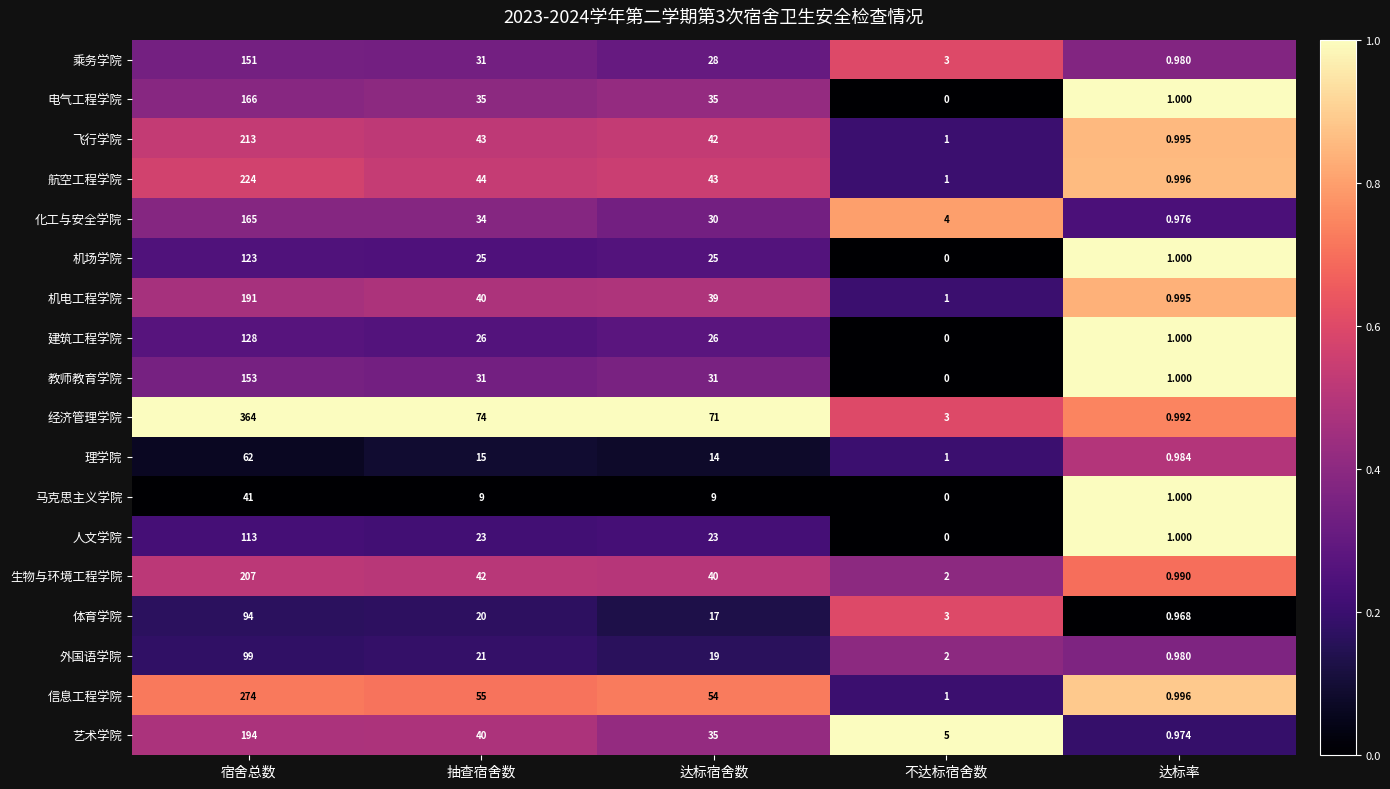

Which series has the widest spread of values?

经济管理学院